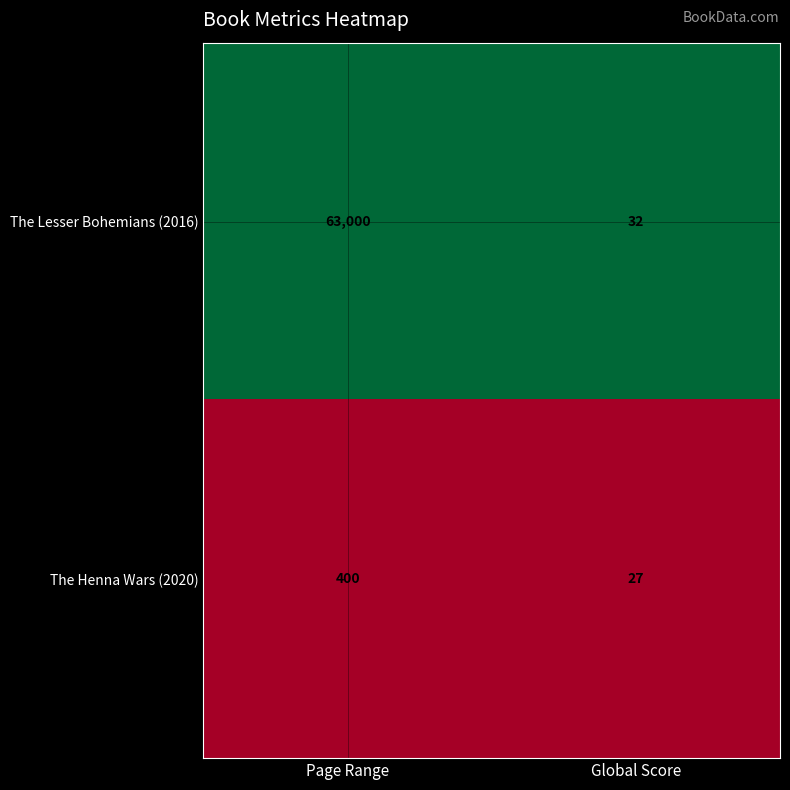

Which series has the largest total across all categories?

The Lesser Bohemians (2016)